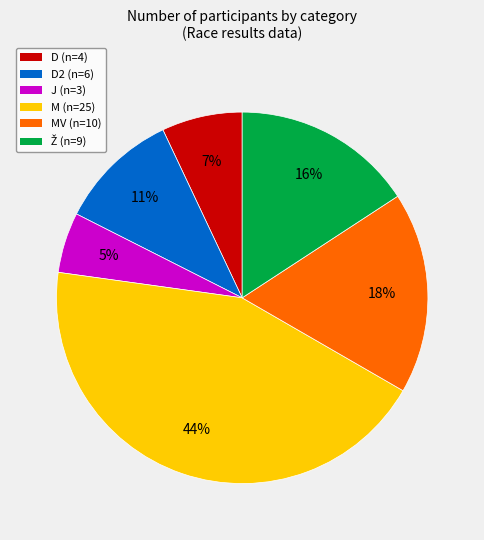

Count the number of slices in the pie.

6